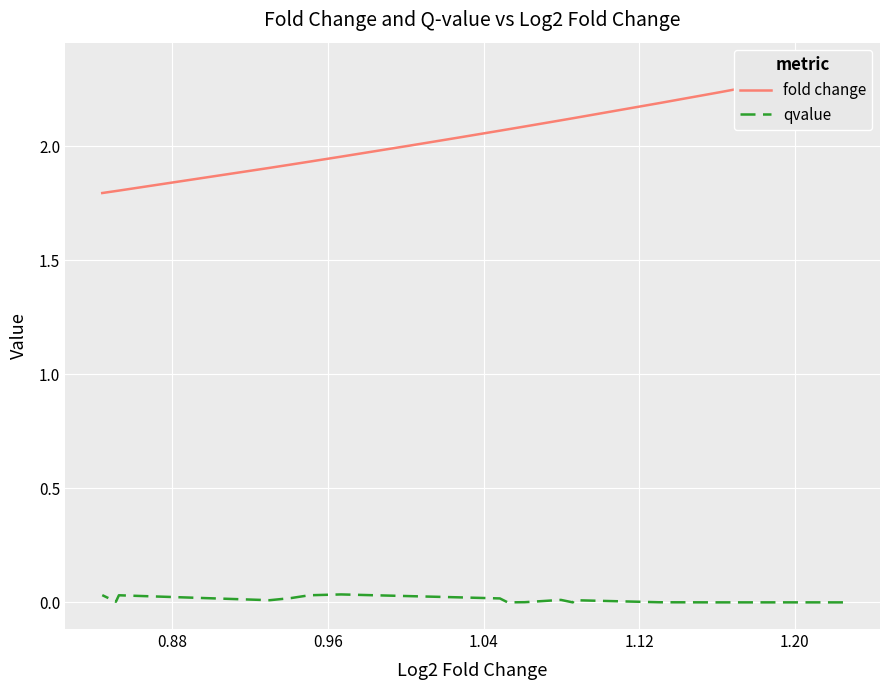

Is it true that fold change equals 0.6 at 14?

False